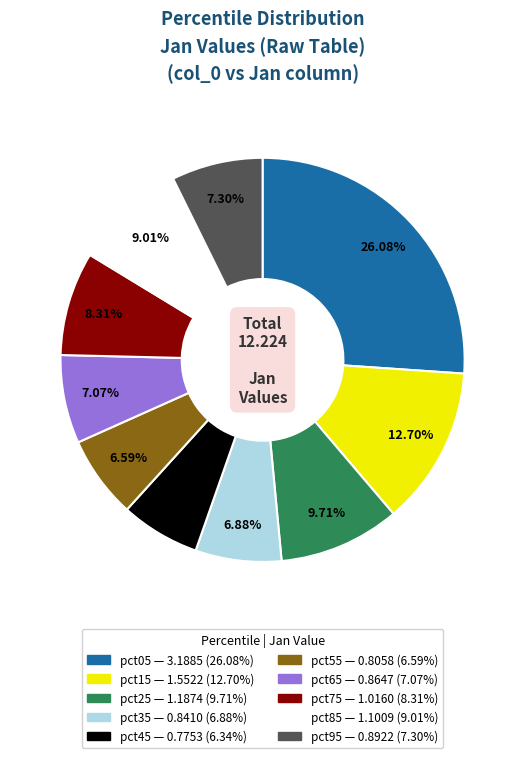

Is it true that pct65 is 7% of the pie?

True